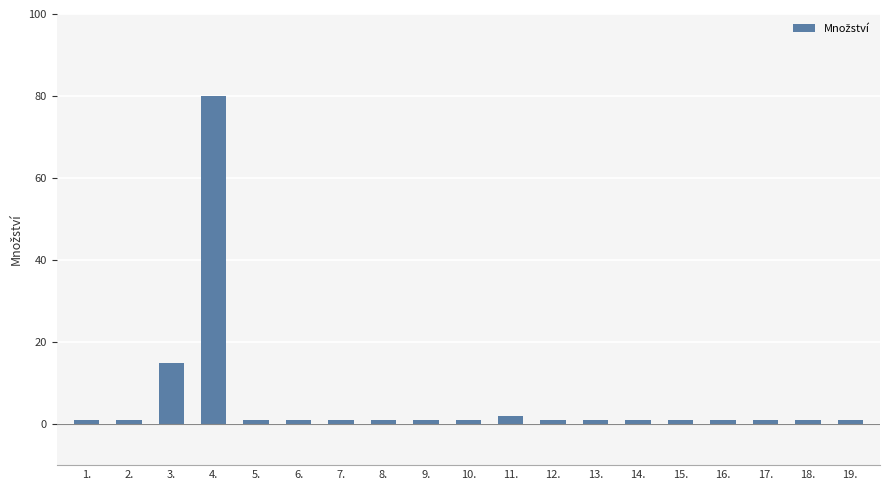

The chart shows a value of 1 at 18.. True or false?

True